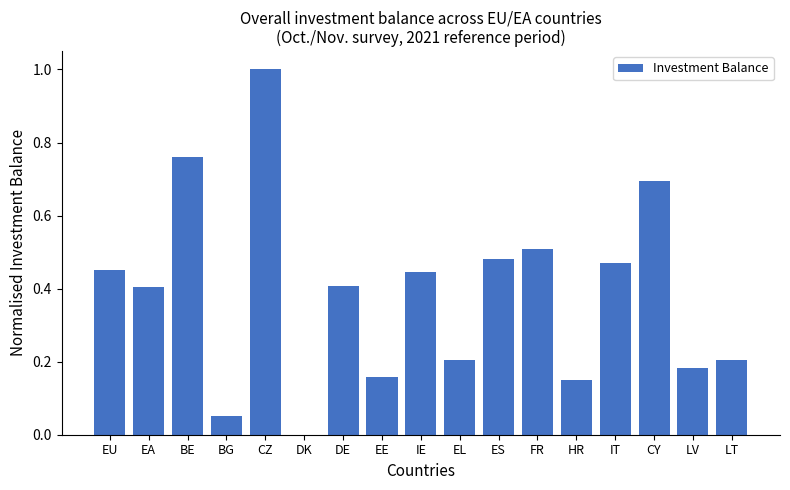

At which label is the value closest to 0?

DK